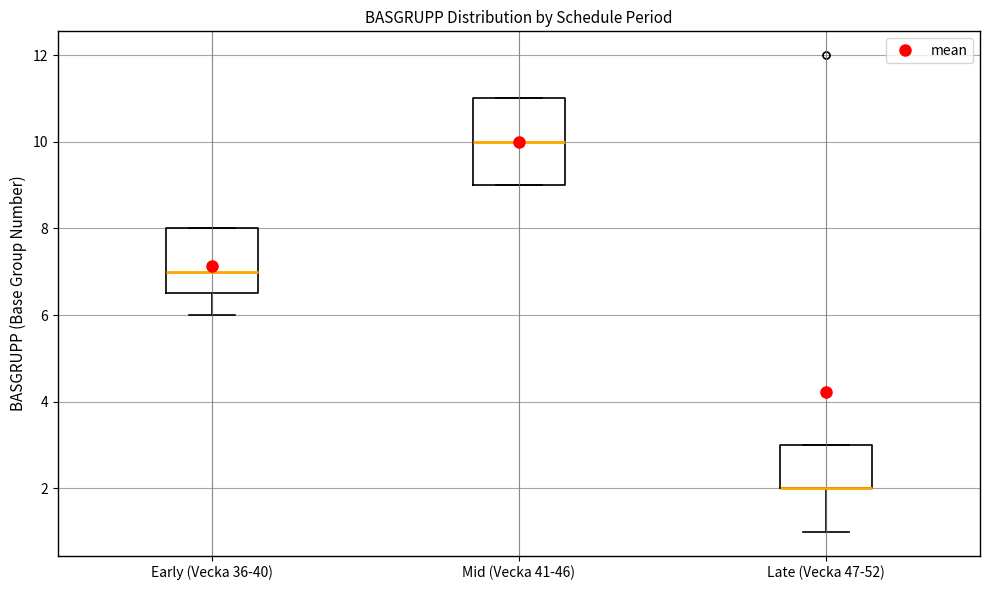

Comparing the boxes themselves (not the whiskers), which one is the tallest?

Mid (Vecka 41-46)